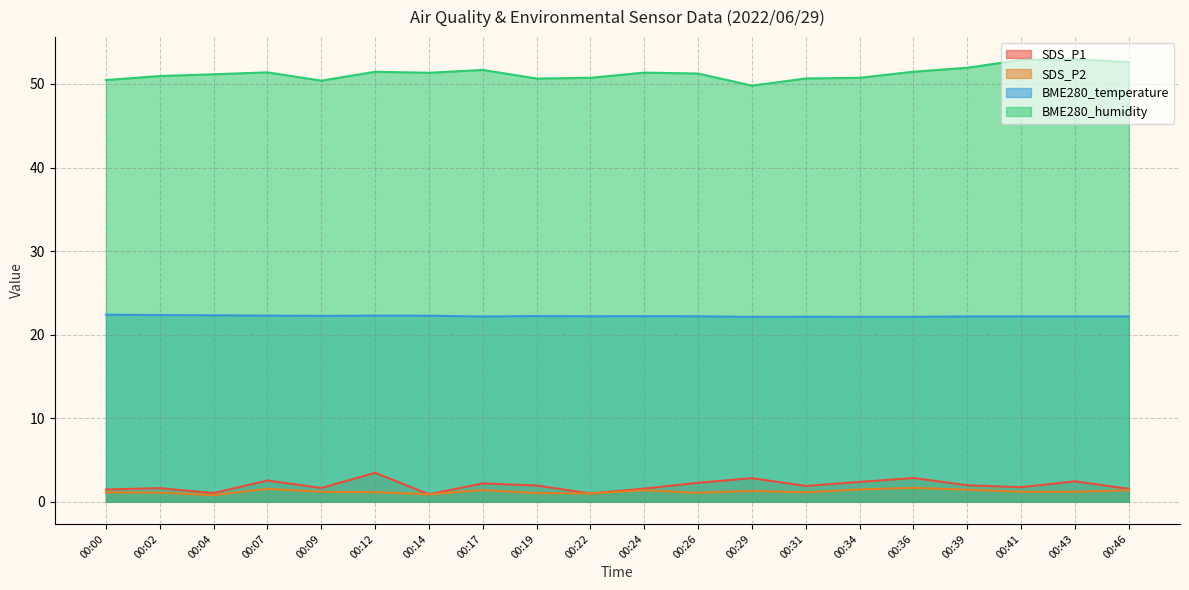

How many values in the SDS_P1 series are below 1?

1